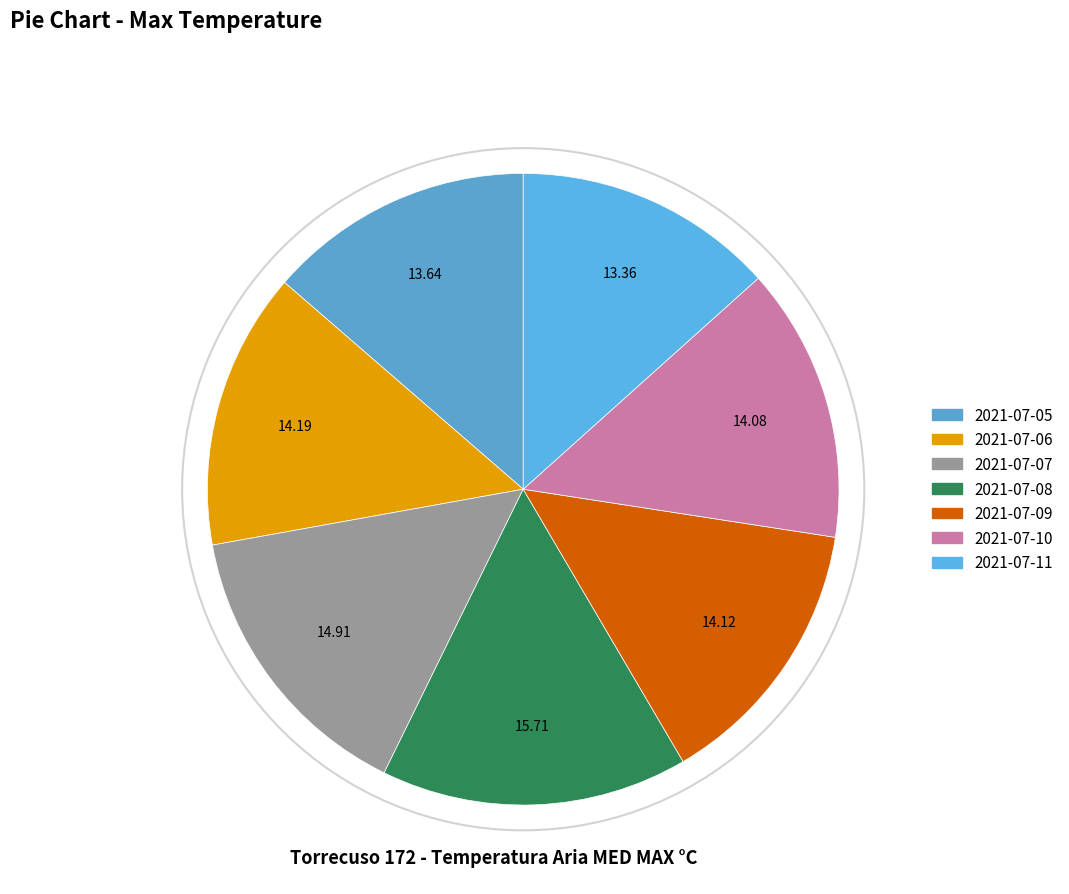

To the nearest percent, what is the combined percentage of 2021-07-11 and 2021-07-08?

29%